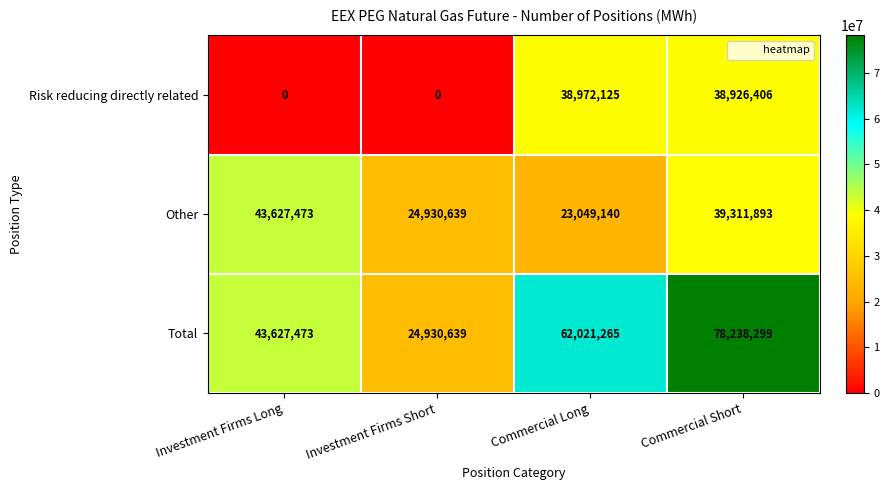

Rank the series at Commercial Short from highest to lowest value.

Total, Other, Risk reducing directly related